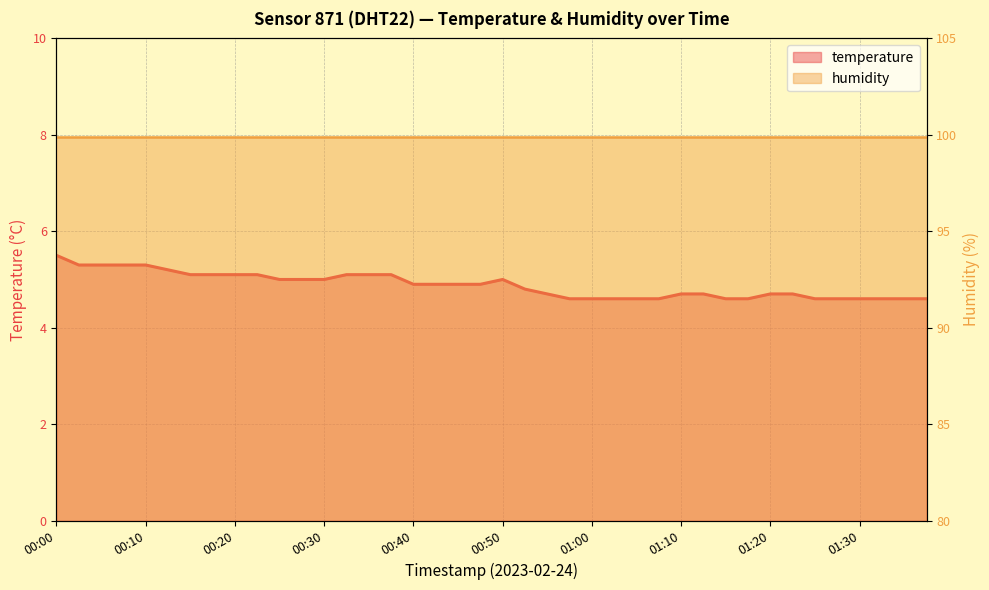

What is the maximum value shown in the chart?

5.5